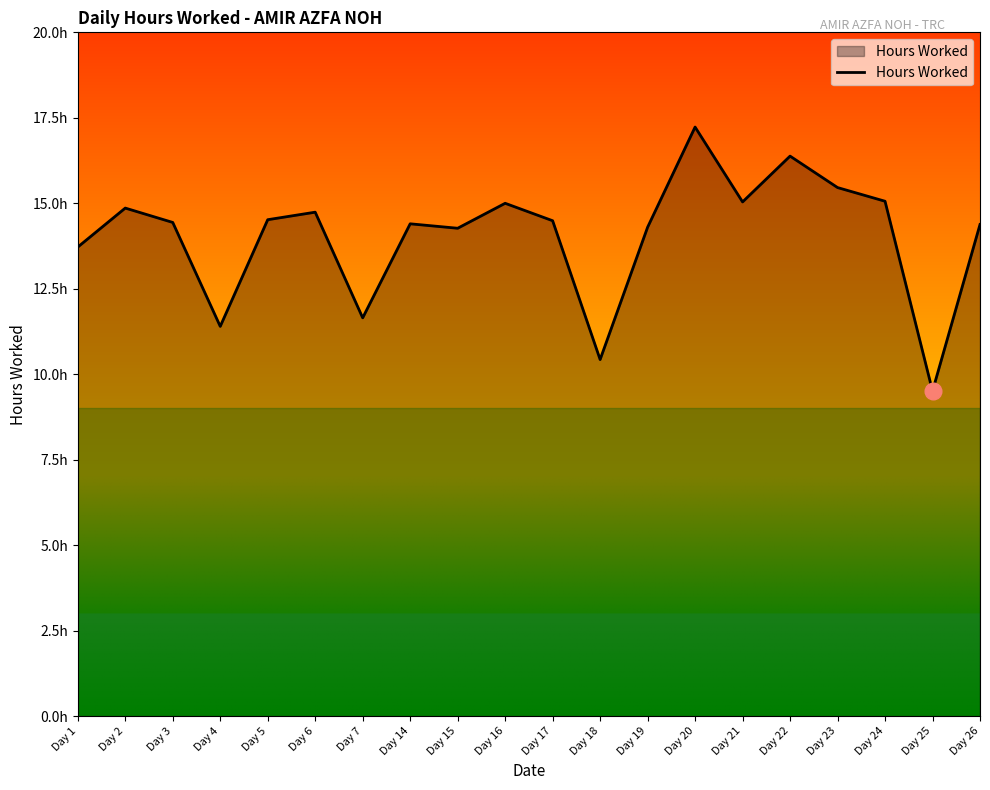

How many points are higher than both their immediate neighbors (excluding endpoints)?

6